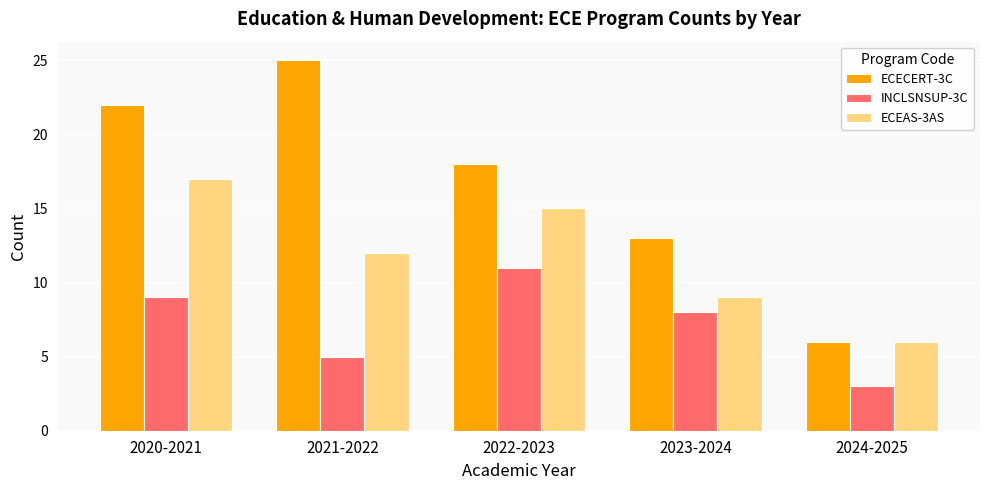

Reading left to right, transcribe all the data shown in this chart.

ECECERT-3C: 2020-2021=22	2021-2022=25	2022-2023=18	2023-2024=13	2024-2025=6
INCLSNSUP-3C: 2020-2021=9	2021-2022=5	2022-2023=11	2023-2024=8	2024-2025=3
ECEAS-3AS: 2020-2021=17	2021-2022=12	2022-2023=15	2023-2024=9	2024-2025=6